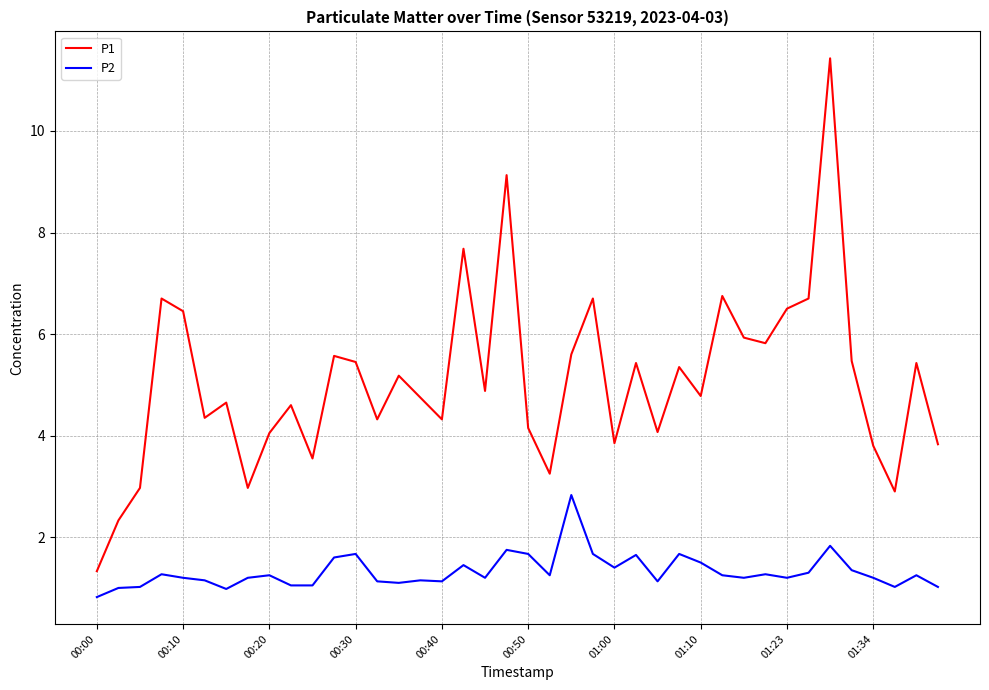

What is the minimum value for P1?

1.3